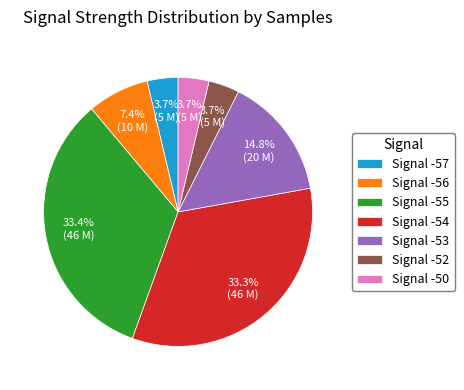

Is there a majority slice in this chart?

No